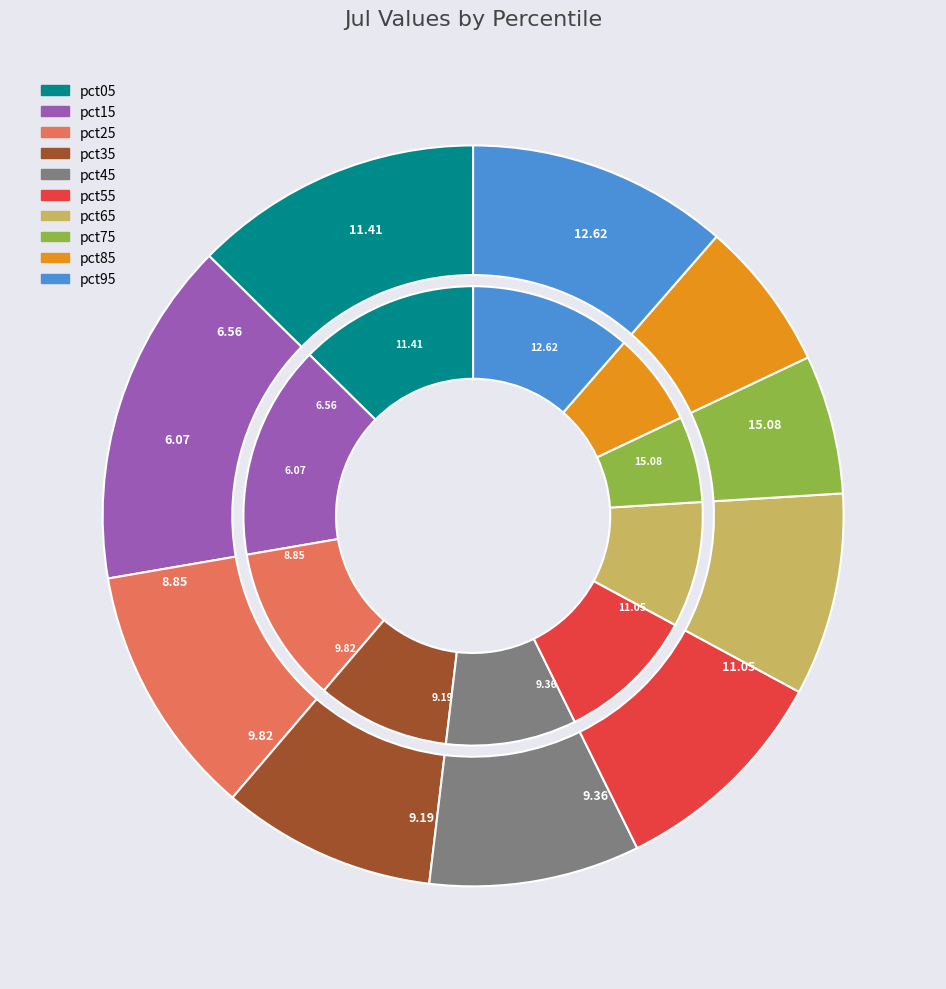

To the nearest percent, what is the difference between the pct55 and pct15 slice percentages?

5%